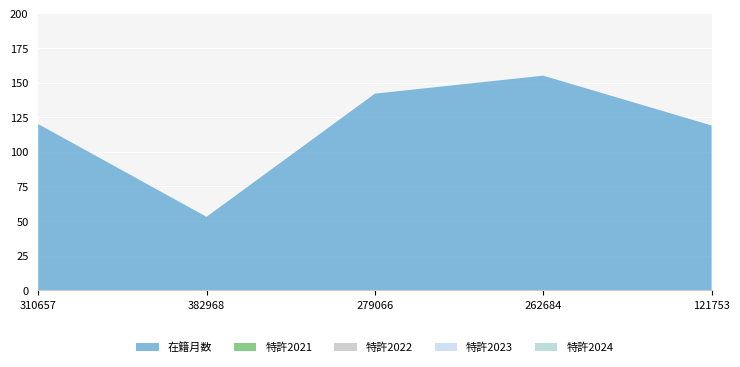

Reading right to left, list all the values displayed in this chart.

在籍月数: 119	155	142	53	120
特許2021: 0	0	0	0	0
特許2022: 0	0	0	0	0
特許2023: 0	0	0	0	0
特許2024: 0	0	0	0	0